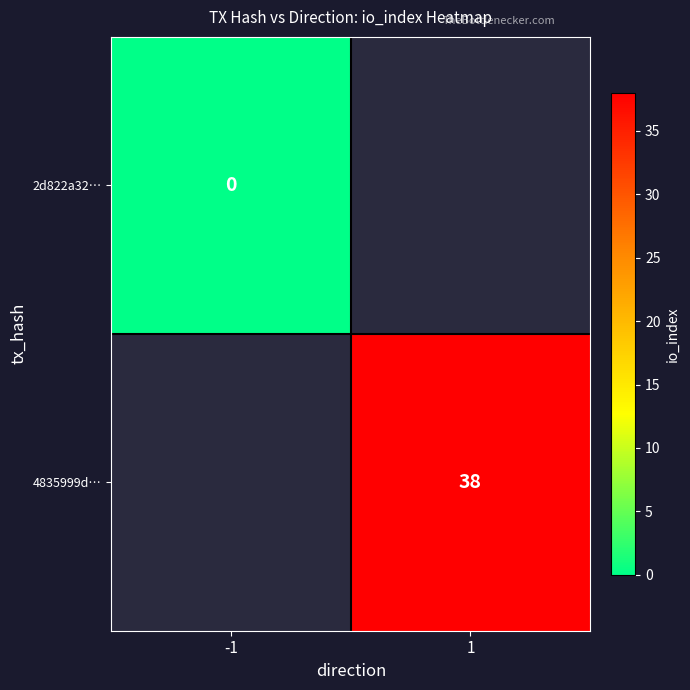

Is it true that 4835999d… equals 38 at 1?

True